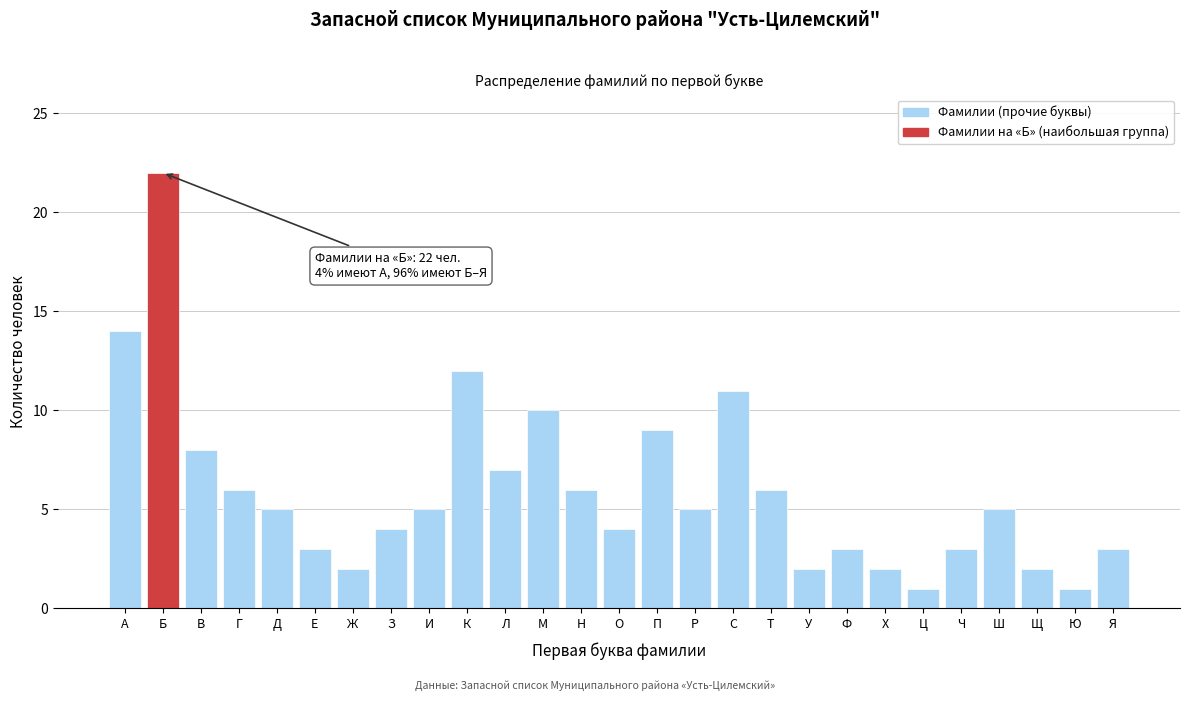

Reading left to right, list all the values displayed in this chart.

14	22	8	6	5	3	2	4	5	12	7	10	6	4	9	5	11	6	2	3	2	1	3	5	2	1	3